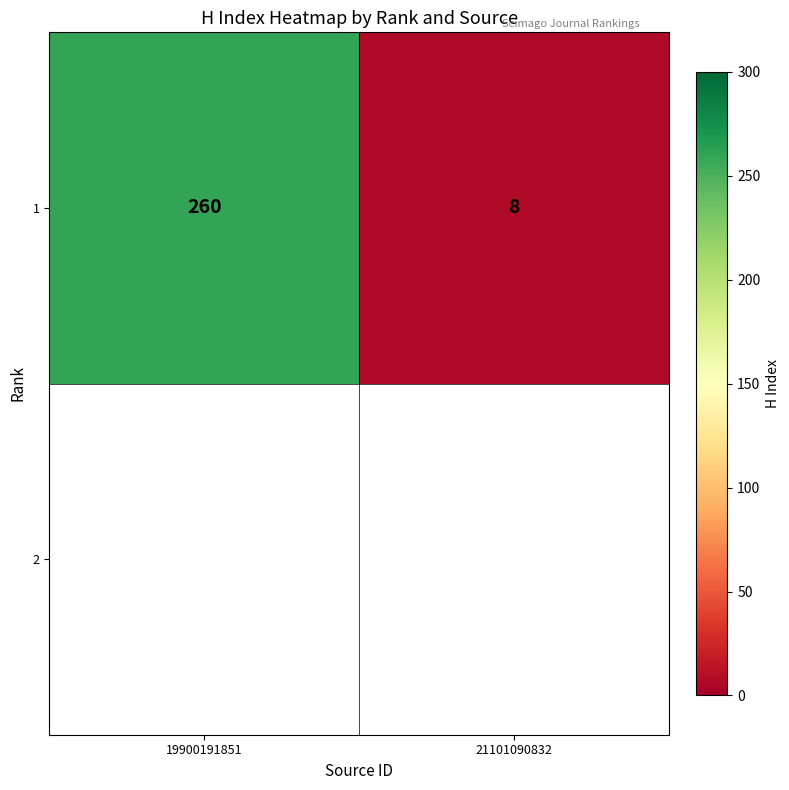

List the labels in order of value, largest first.

19900191851, 21101090832